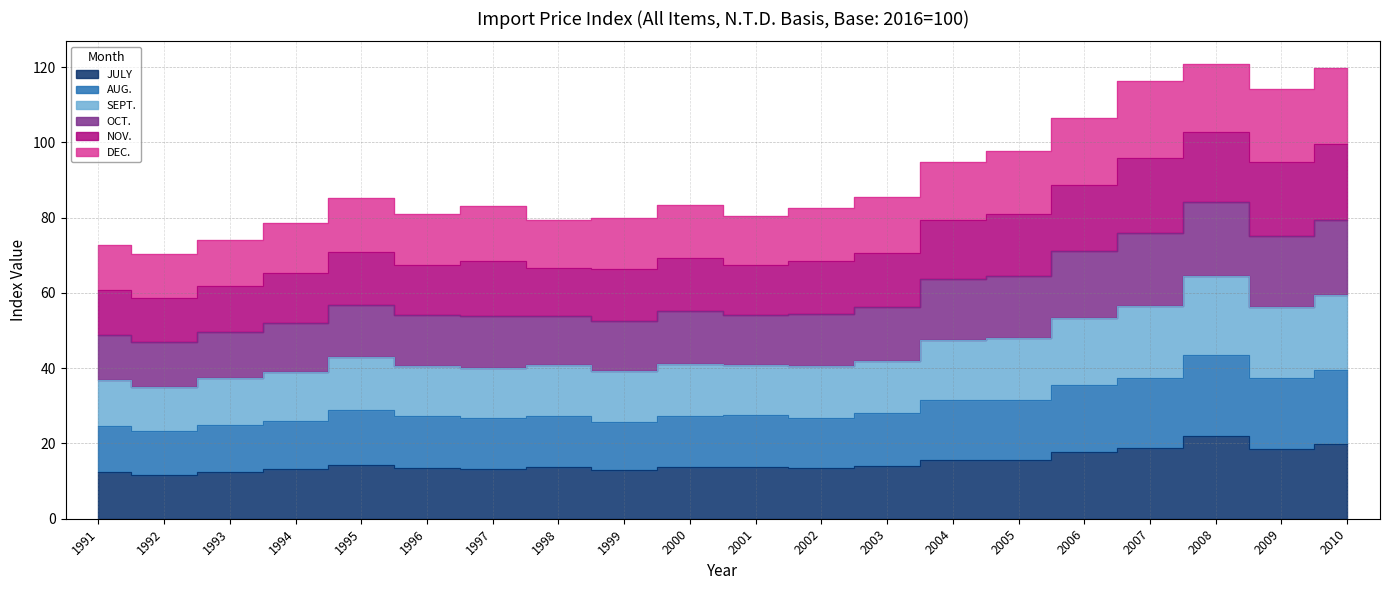

What is the difference between the highest and lowest values at 2006?

88.8